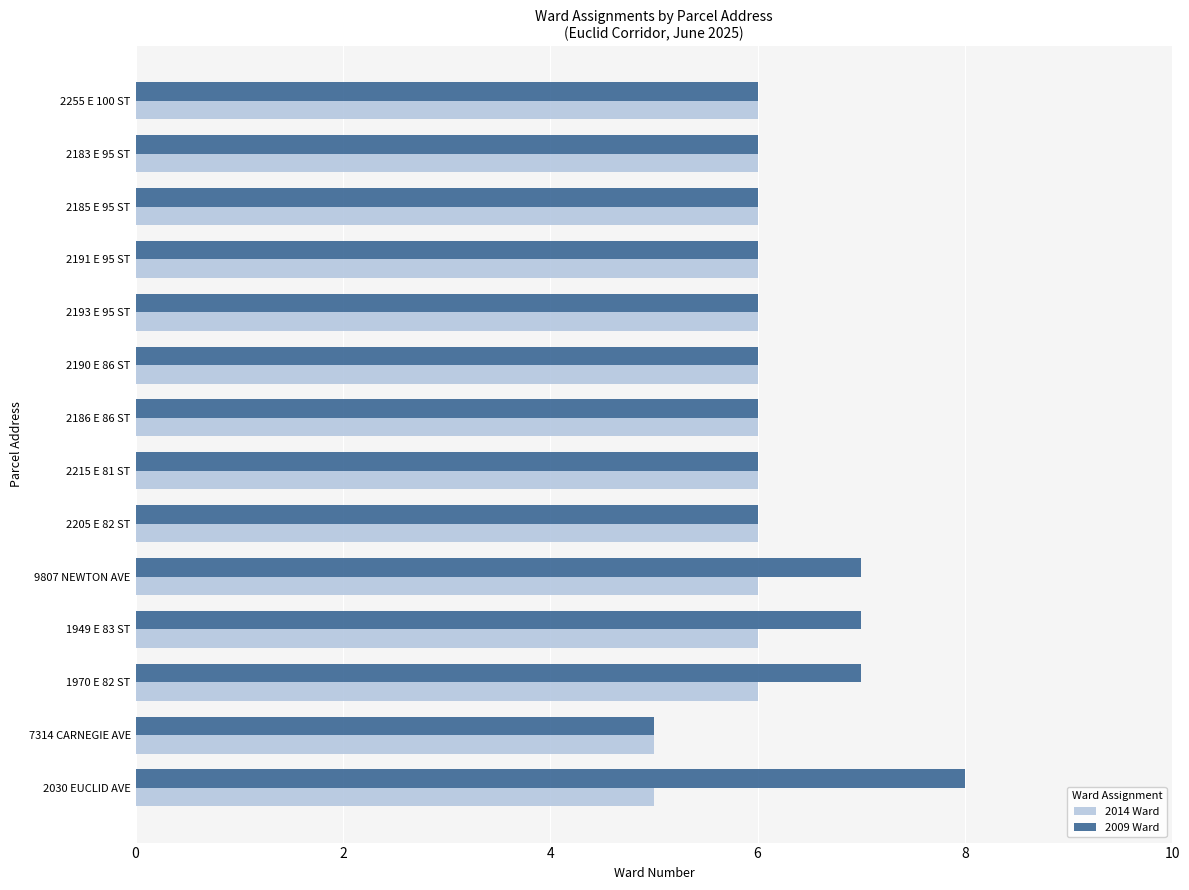

Rank the series by their maximum value, from highest to lowest.

2009 Ward, 2014 Ward